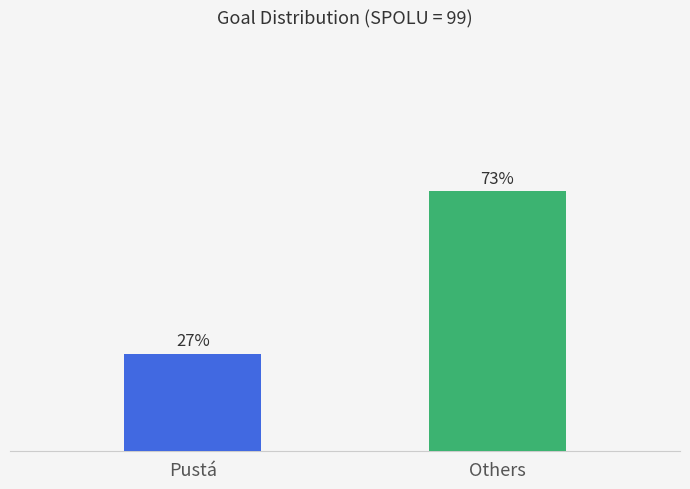

What is the label of the 2nd bar from the left?

Others